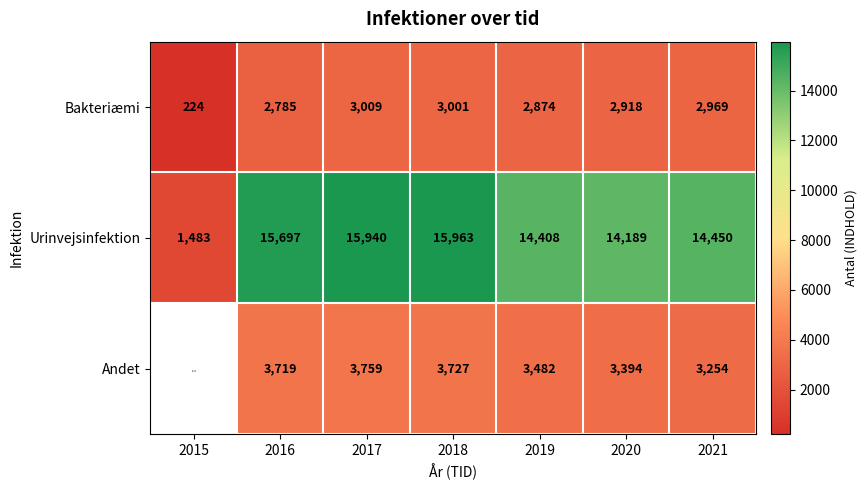

Is it true that Andet equals 5664.2 at 2020?

False